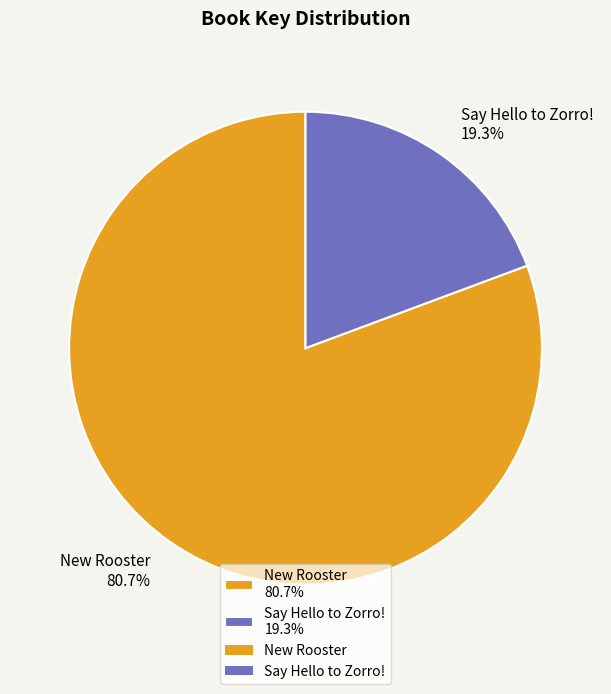

To the nearest percent, what is the difference between the largest and smallest slice percentages?

61%